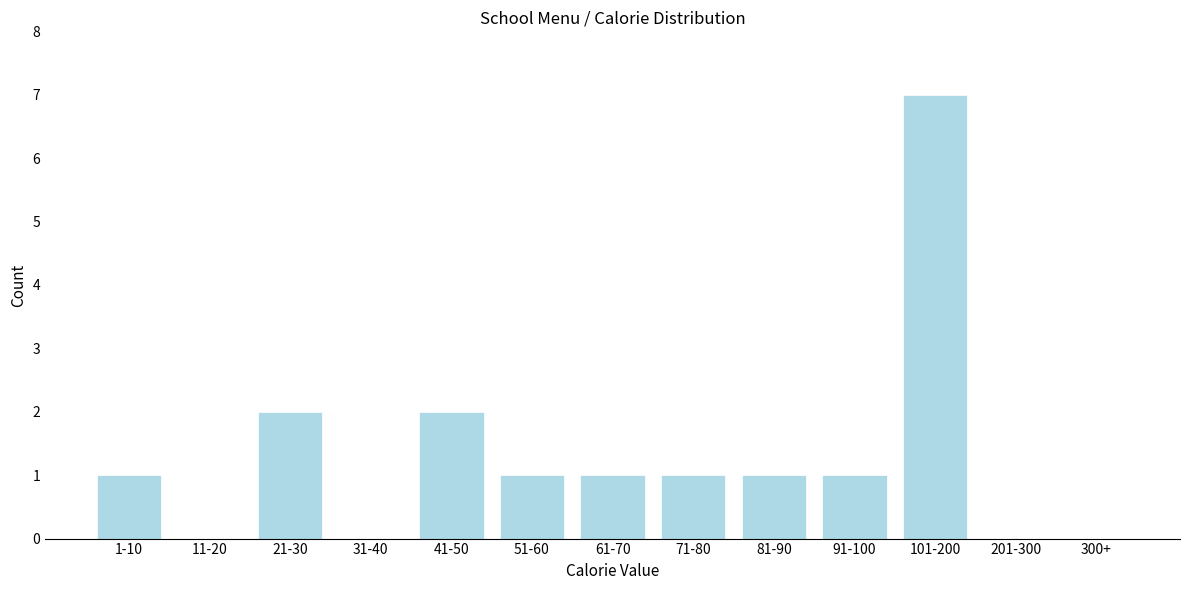

Reading left to right, transcribe all the data shown in this chart.

1-10=1	11-20=0	21-30=2	31-40=0	41-50=2	51-60=1	61-70=1	71-80=1	81-90=1	91-100=1	101-200=7	201-300=0	300+=0